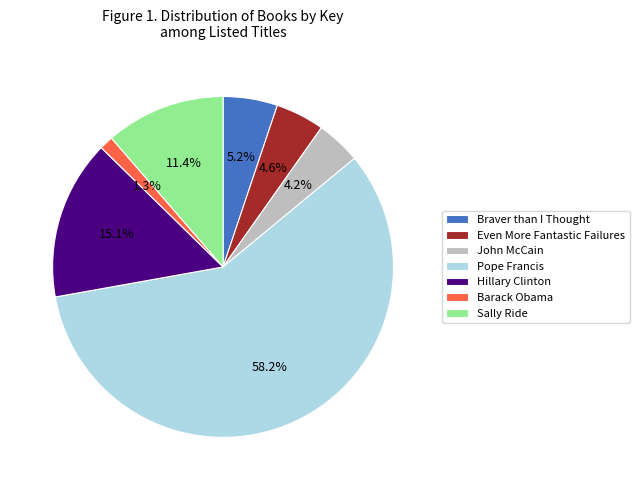

Between Hillary Clinton and Even More Fantastic Failures, which is larger?

Hillary Clinton